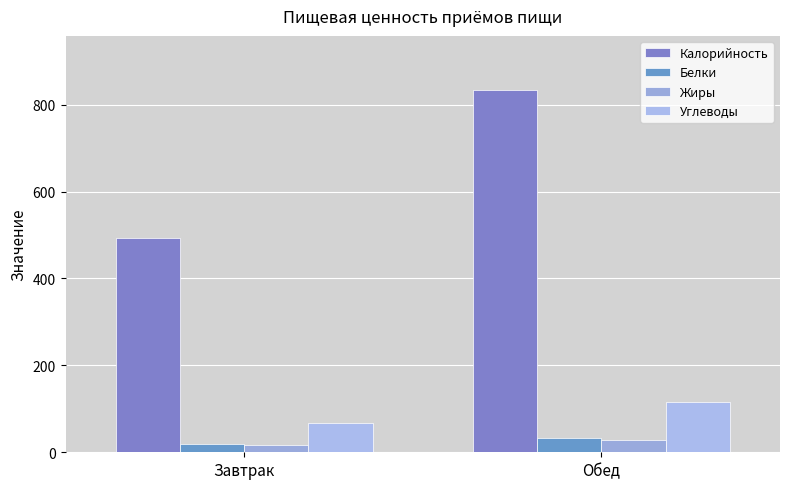

What is the sum of the Углеводы values at Обед and Завтрак?

184.3